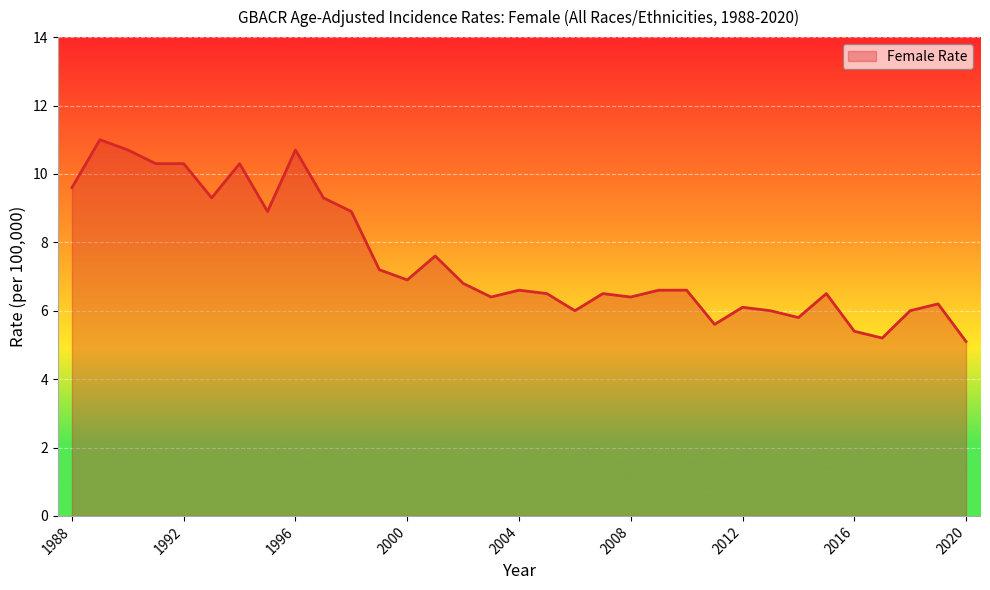

What is the greatest value displayed?

11.0